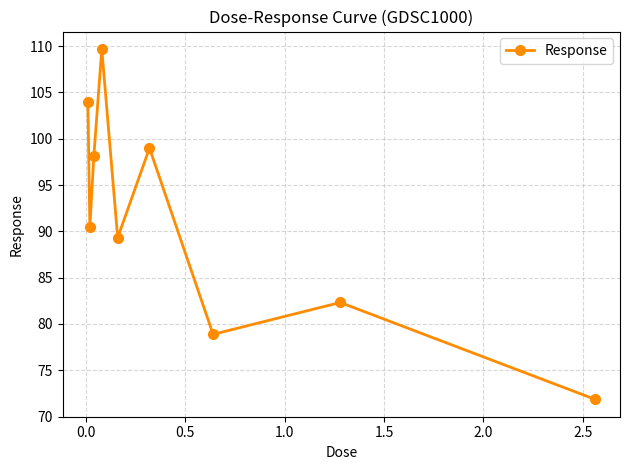

What is the sum of all values?

823.6